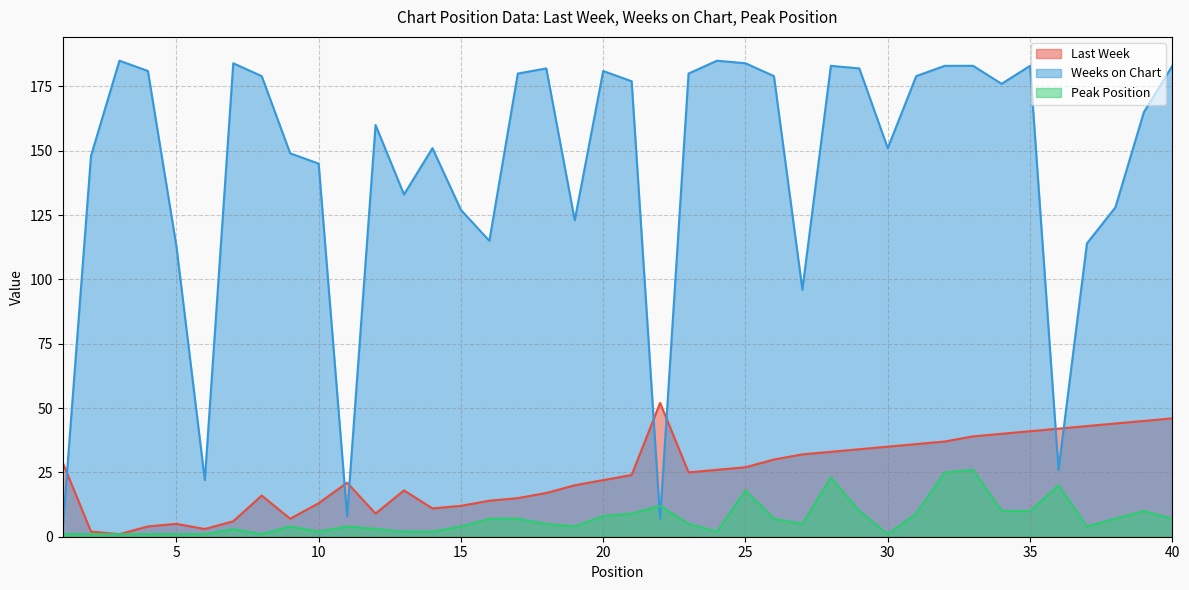

In Peak Position, how many points are higher than both neighbors (excluding endpoints)?

9